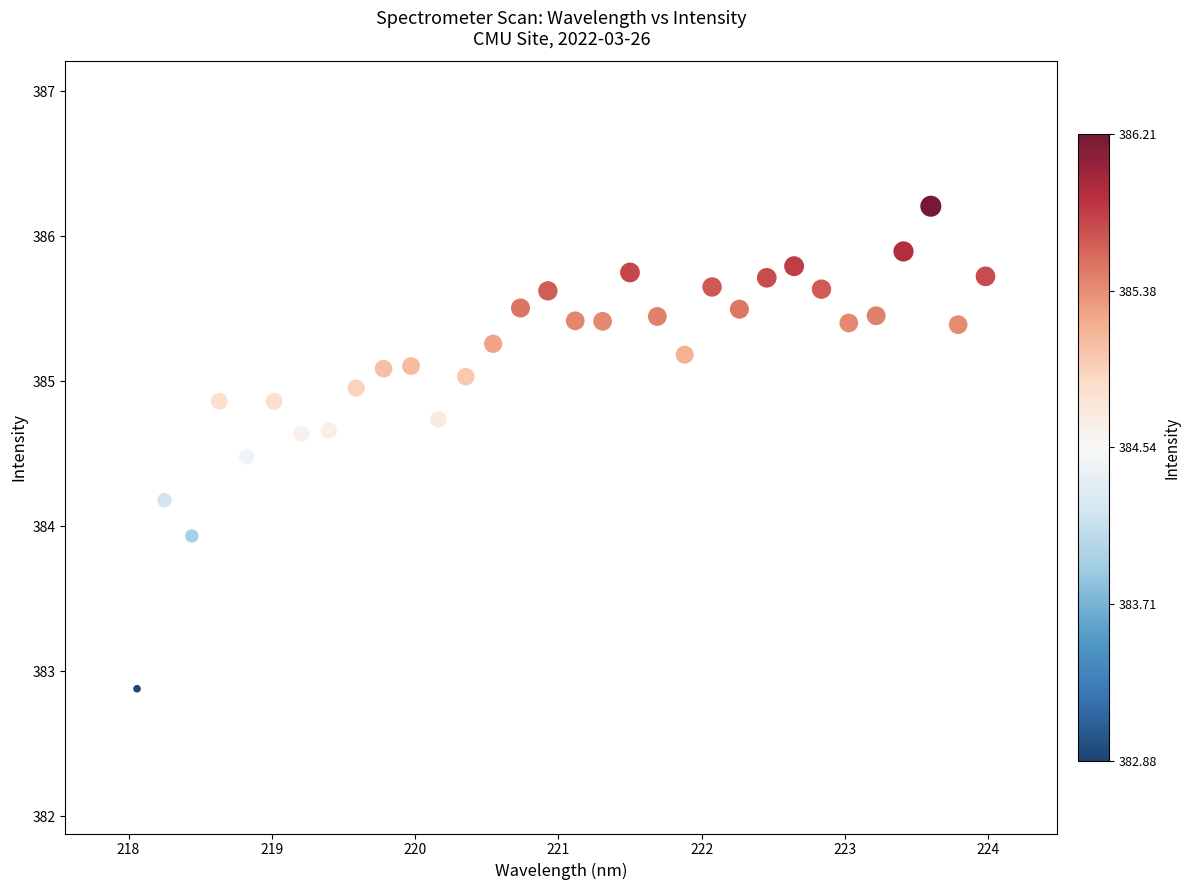

What Y value in the scatter plot is closest to 384?

383.9